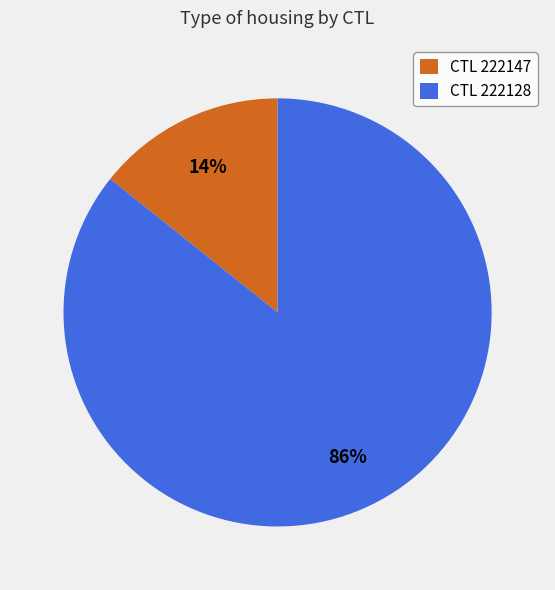

Is the sum of CTL 222147 and CTL 222128 greater than half?

Yes